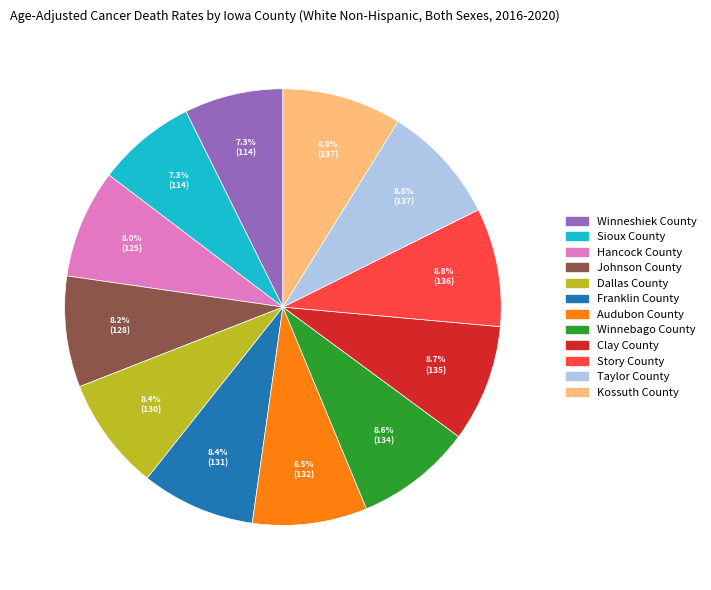

Is it true that Story County is 9% of the pie?

True